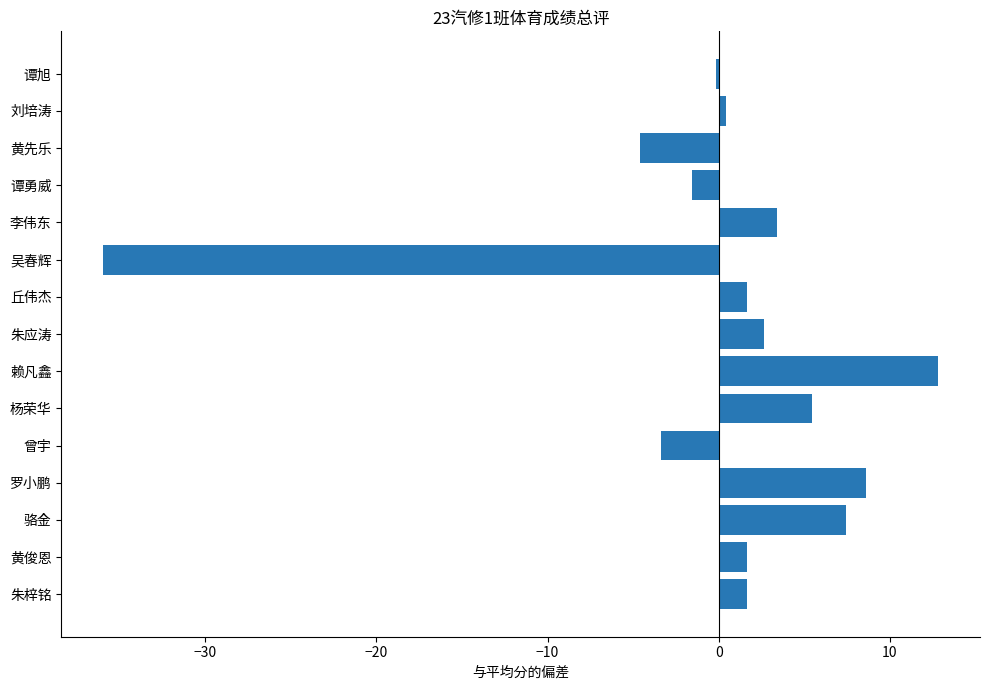

What is the difference between the maximum and minimum values?

48.8